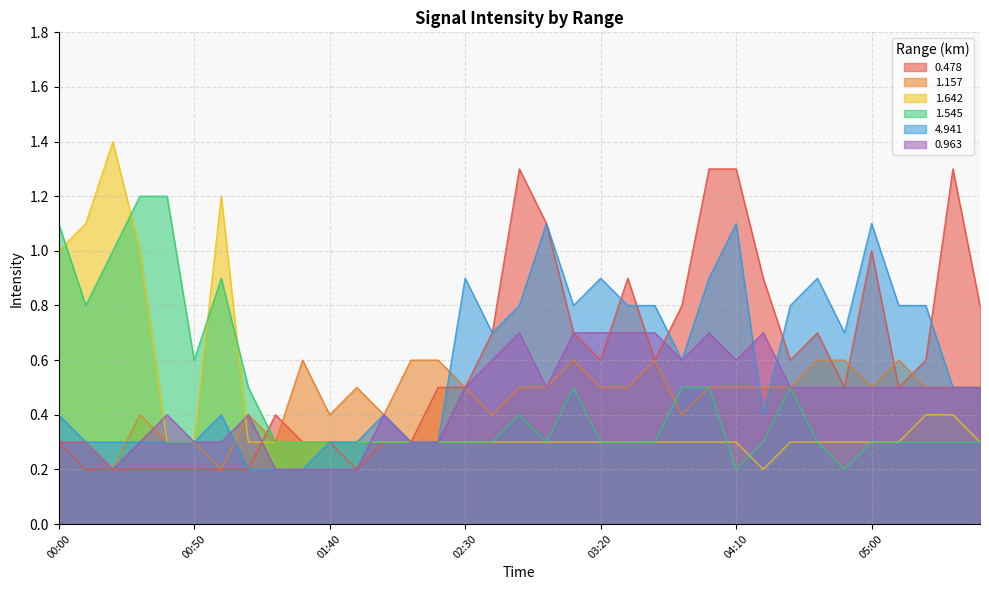

Count the 4.941 values in the range 0 to 1.

32